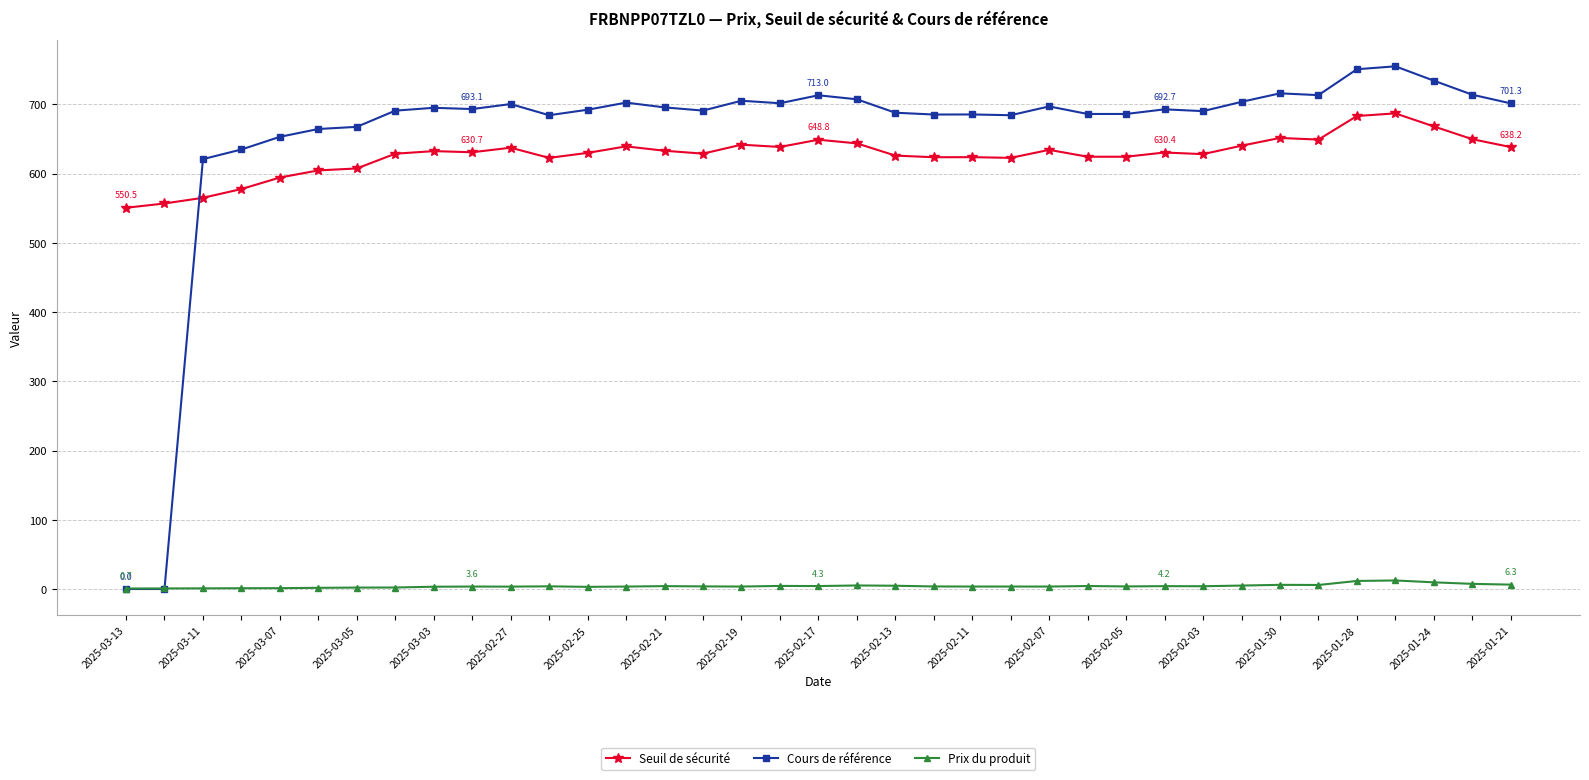

Rank the series by their maximum value, from highest to lowest.

Cours de référence, Seuil de sécurité, Prix du produit